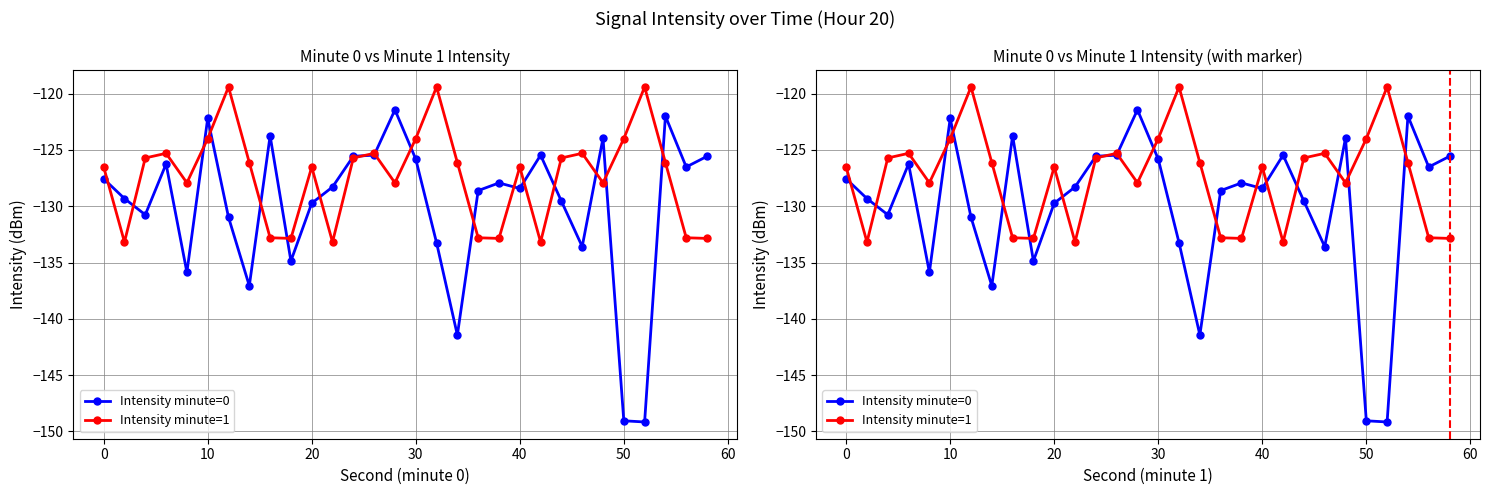

What is the difference between the maximum and second lowest values in the Intensity minute=1 series?

13.8